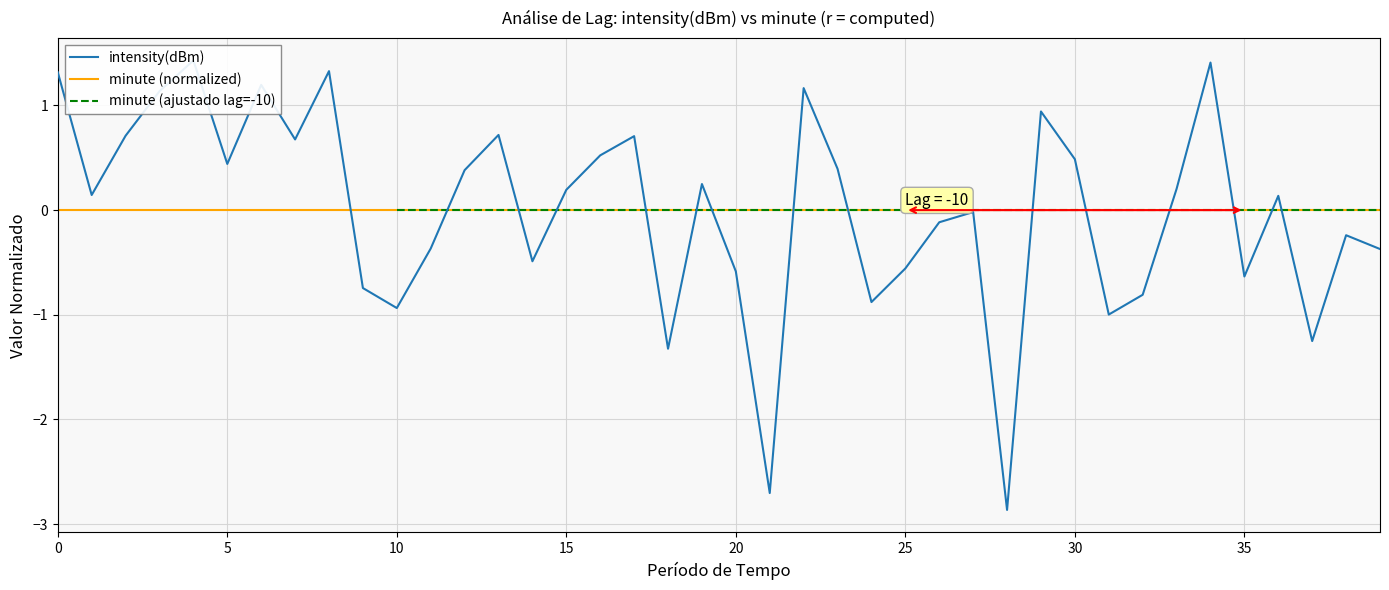

True or false: the data shows -0.6 at 35.

True